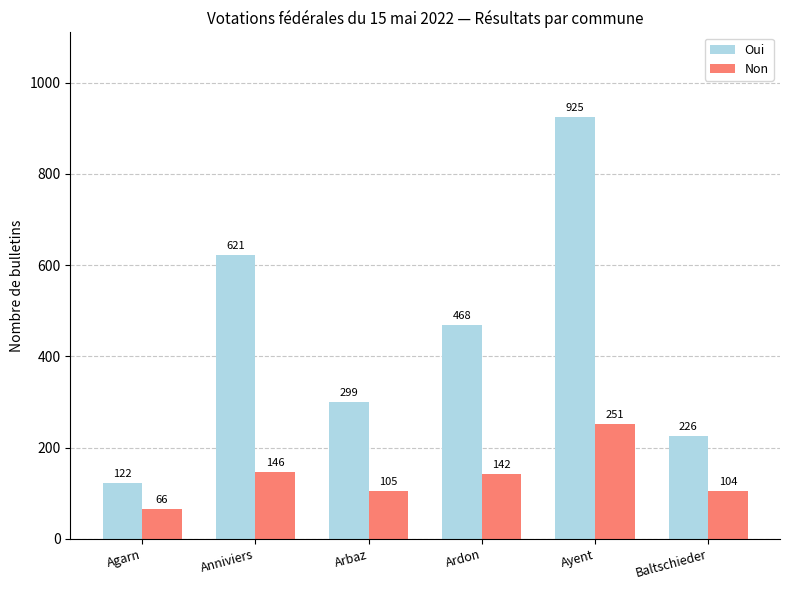

Count the number of data series in this chart.

2